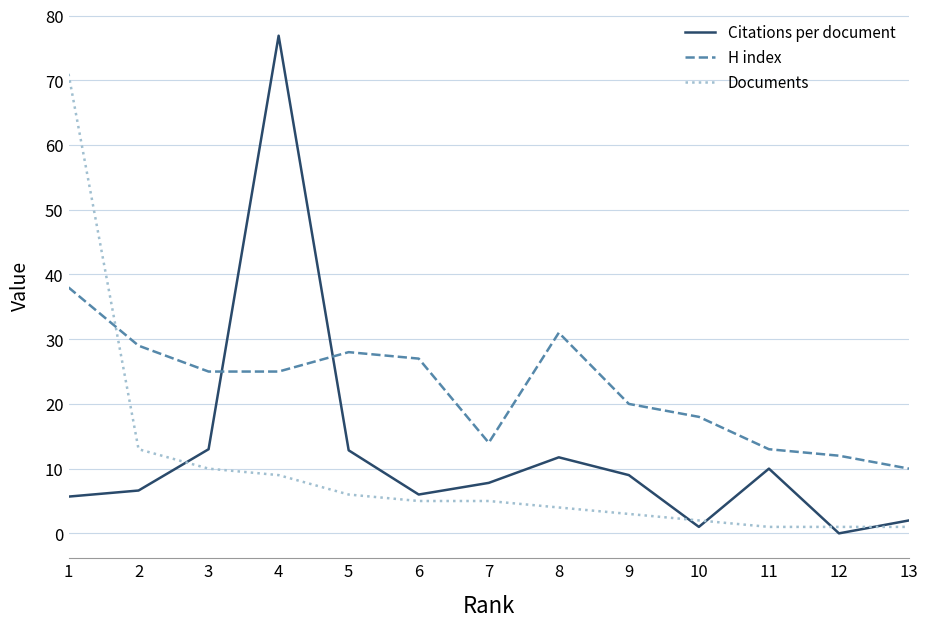

True or false: H index has more than 2 interior local peaks.

False